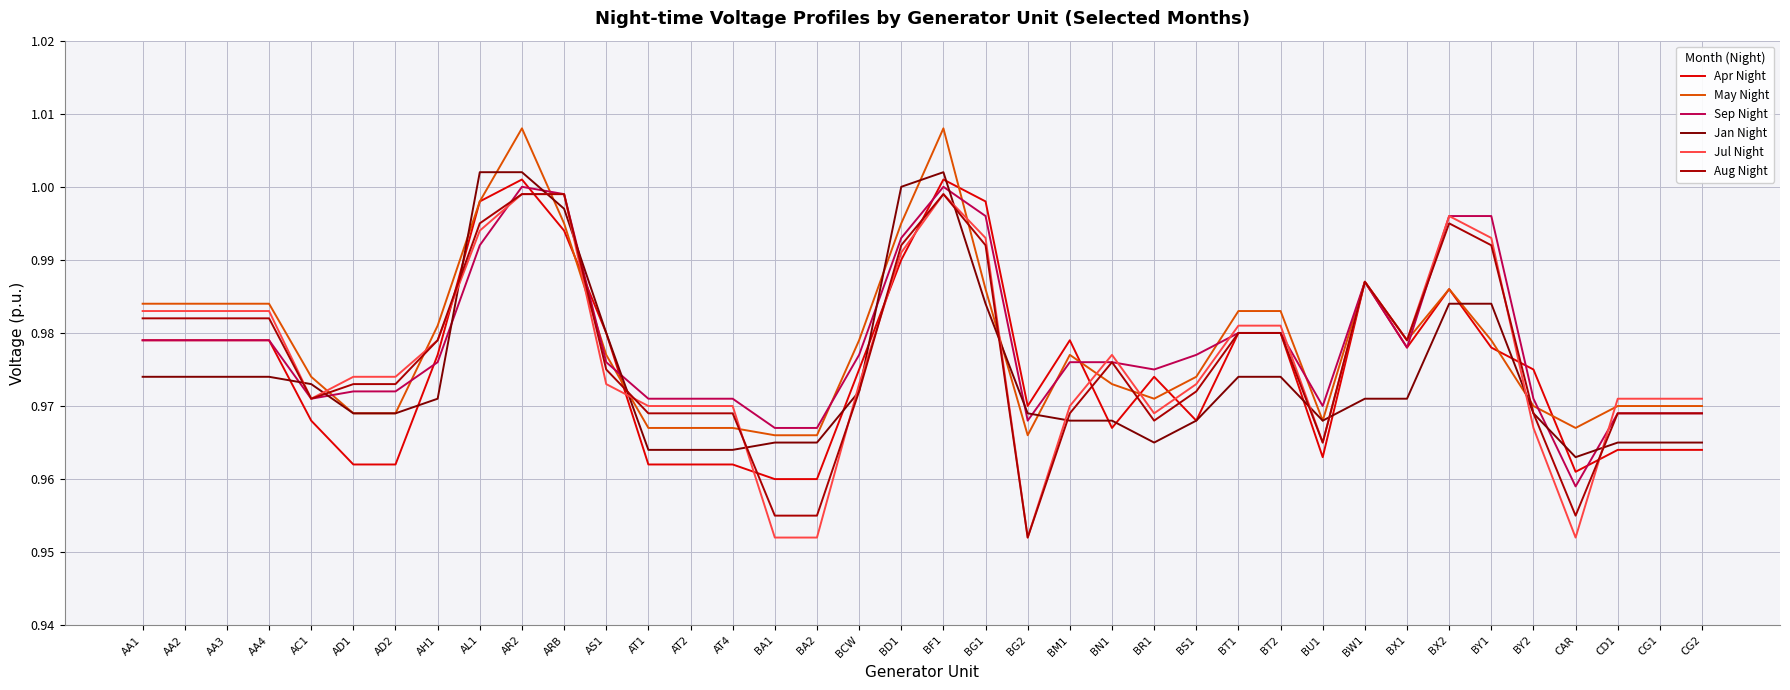

True or false: May Night has more than 0 points higher than both neighbors.

True